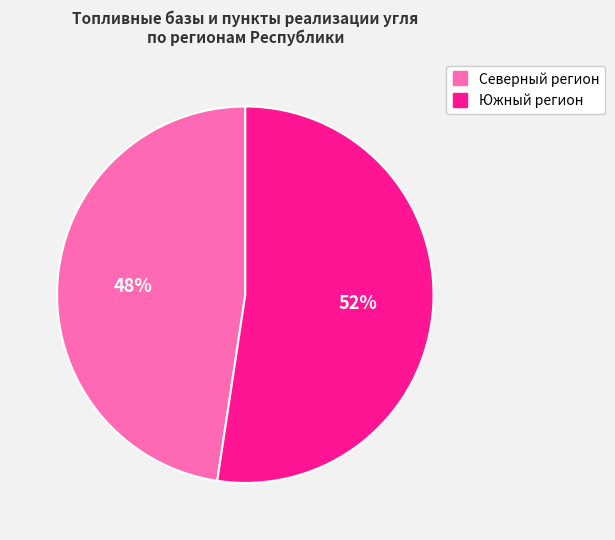

What percentage is the Северный регион slice, to the nearest percent?

48%